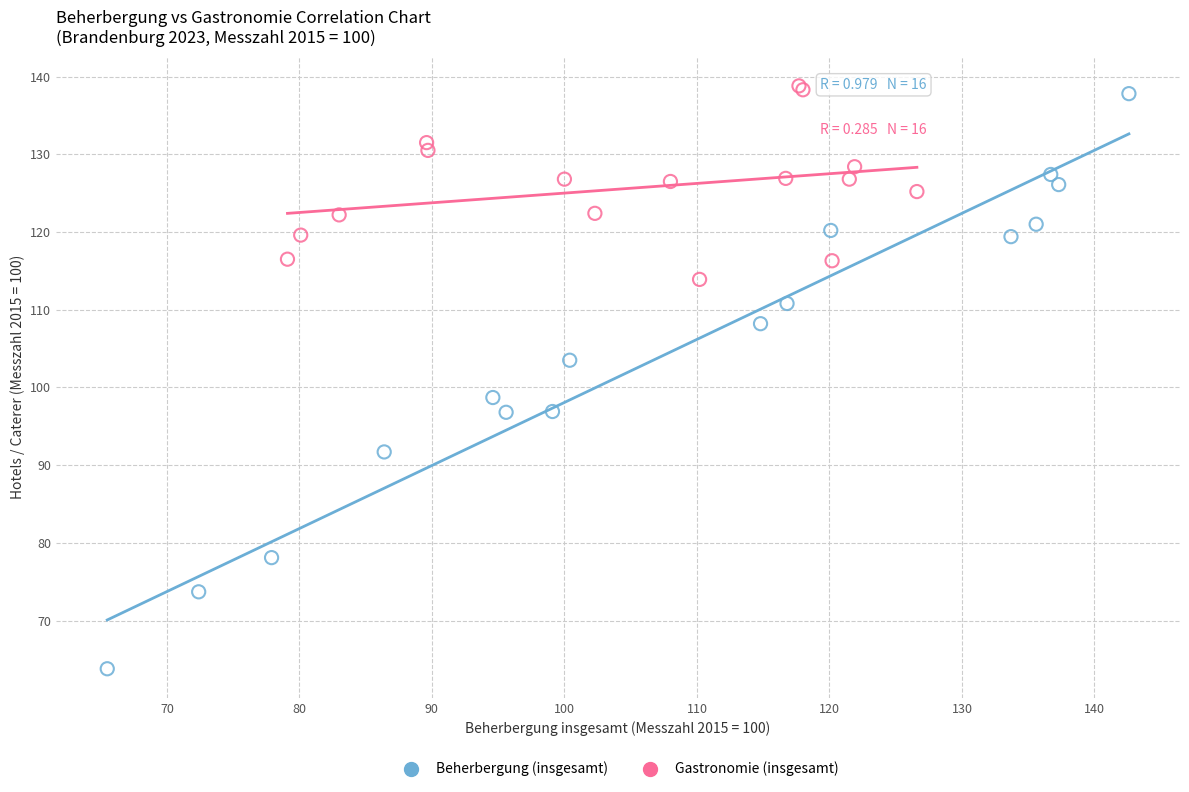

Which series contains the lowest Y value?

Beherbergung (insgesamt)